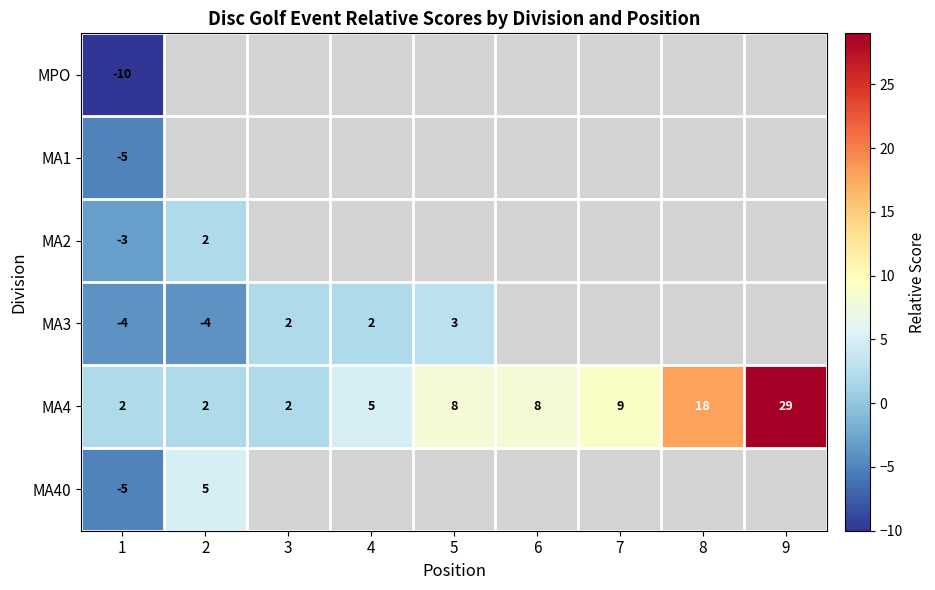

At how many categories does at least one series exceed -7?

9